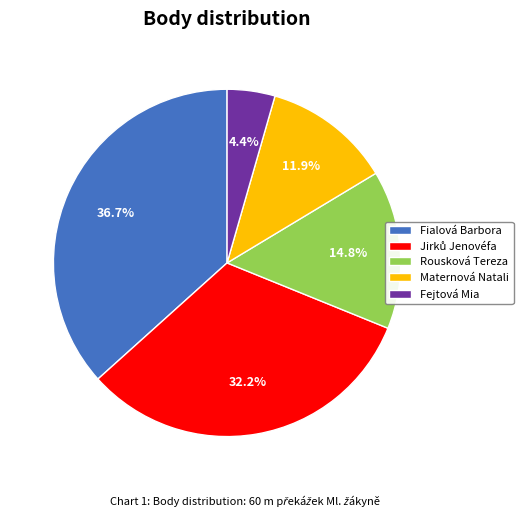

What is the ratio of the value at Maternová Natali to the value at Fialová Barbora?

0.3